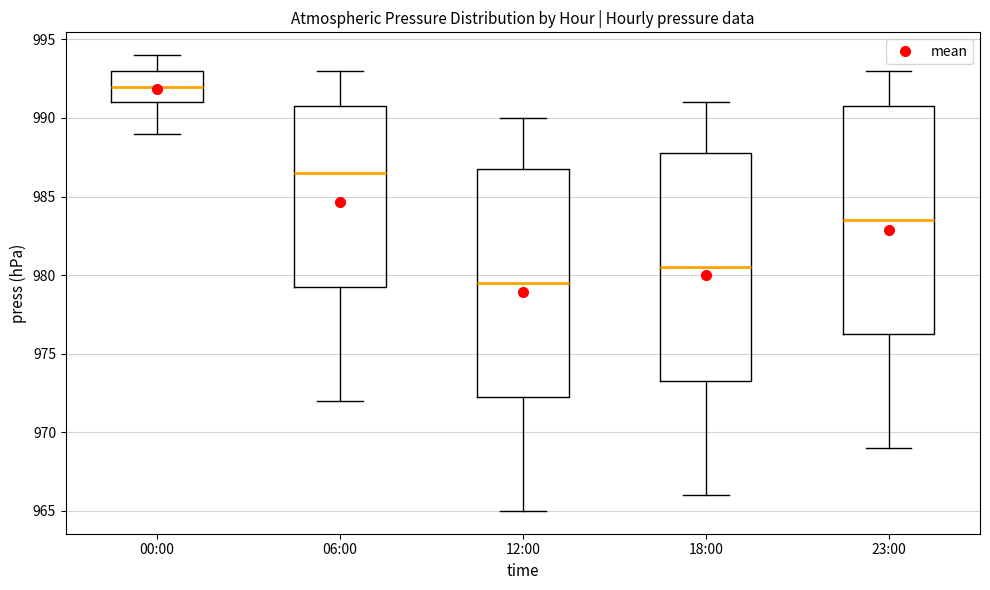

Reading left to right, read every box against the y-axis: the position of its median line, the range the box covers, and the ends of its whiskers. The values are not printed on the chart, so give them approximately, as read against the axis.

00:00: median 992.0, box 991.0 to 993.0, whiskers 989.0 to 994.0
06:00: median 986.5, box 979.5 to 991.0, whiskers 972.0 to 993.0
12:00: median 979.5, box 972.5 to 987.0, whiskers 965.0 to 990.0
18:00: median 980.5, box 973.5 to 988.0, whiskers 966.0 to 991.0
23:00: median 983.5, box 976.5 to 991.0, whiskers 969.0 to 993.0